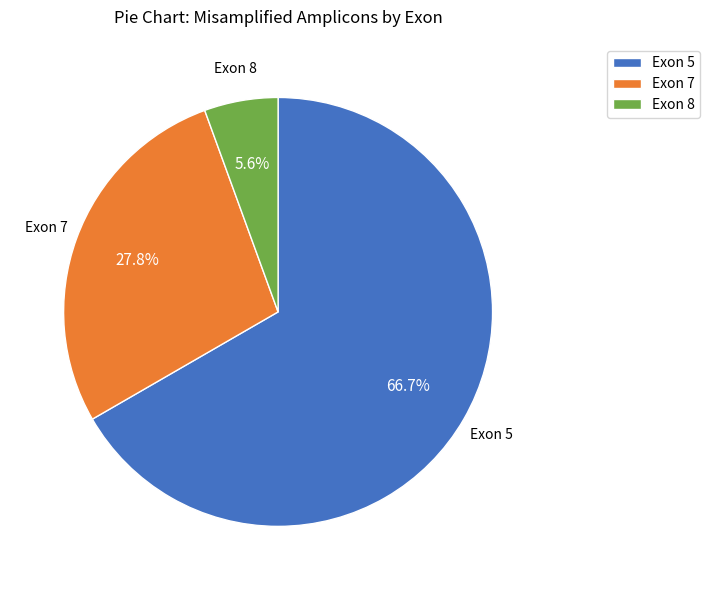

To the nearest percent, what is the difference between the largest and smallest slice percentages?

61%